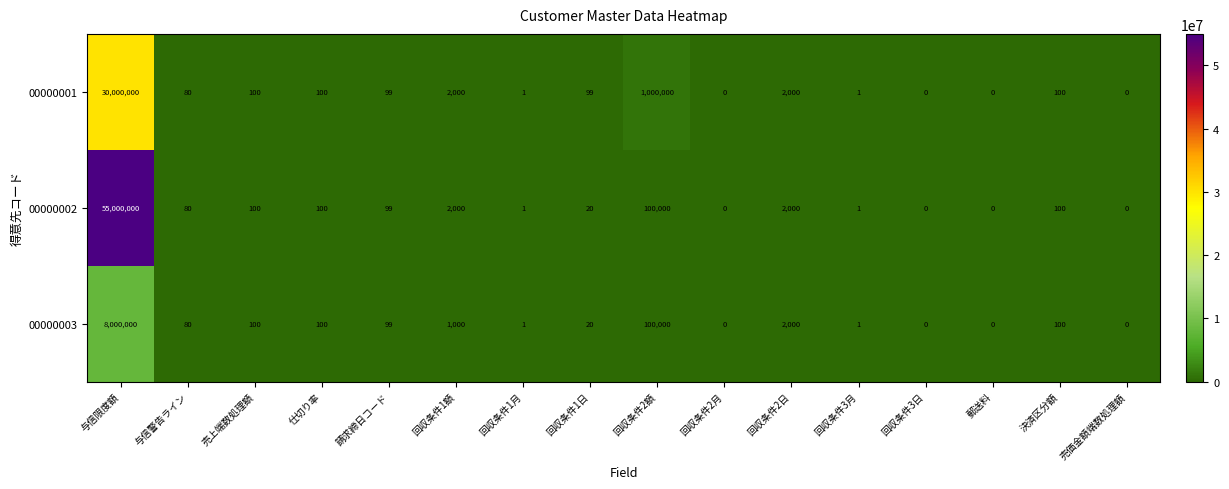

The 00000003 series shows 99 at 請求締日コード. True or false?

True